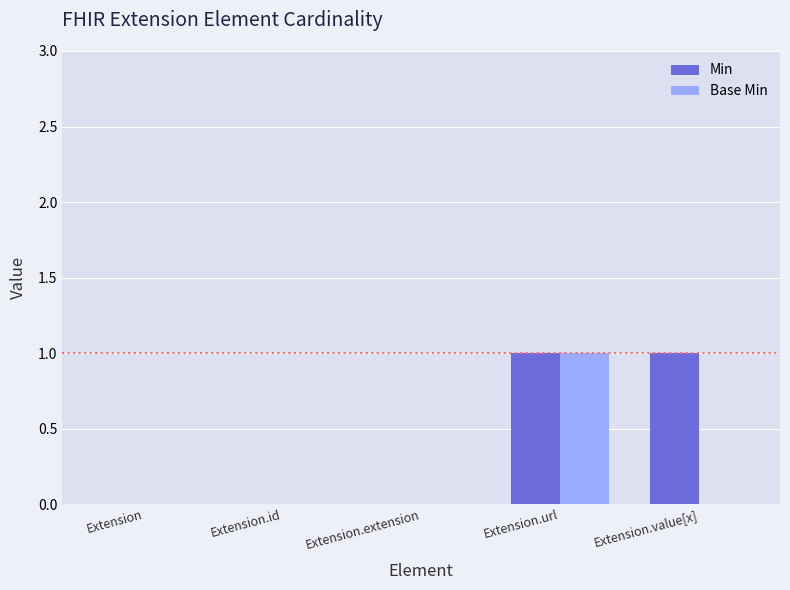

Between Extension.url and Extension.value[x], which series saw the biggest shift?

Base Min